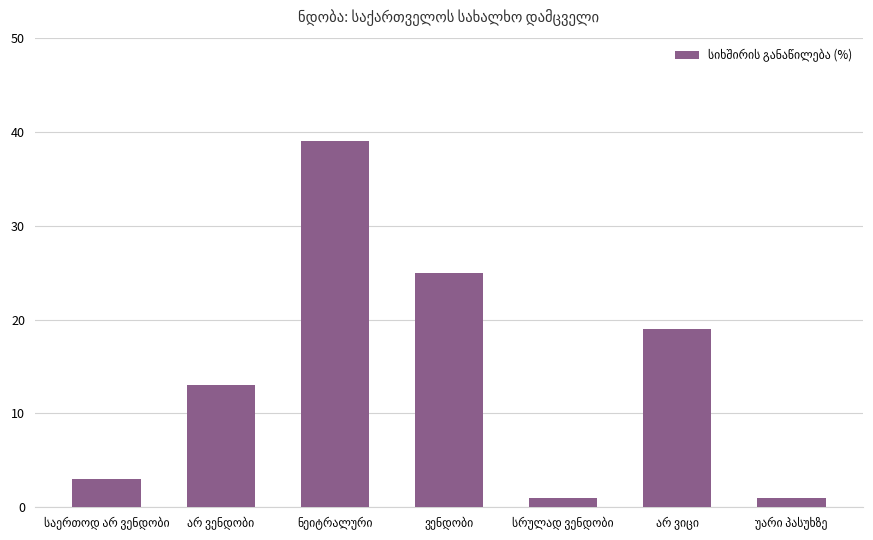

What is the difference between the maximum and minimum values?

38